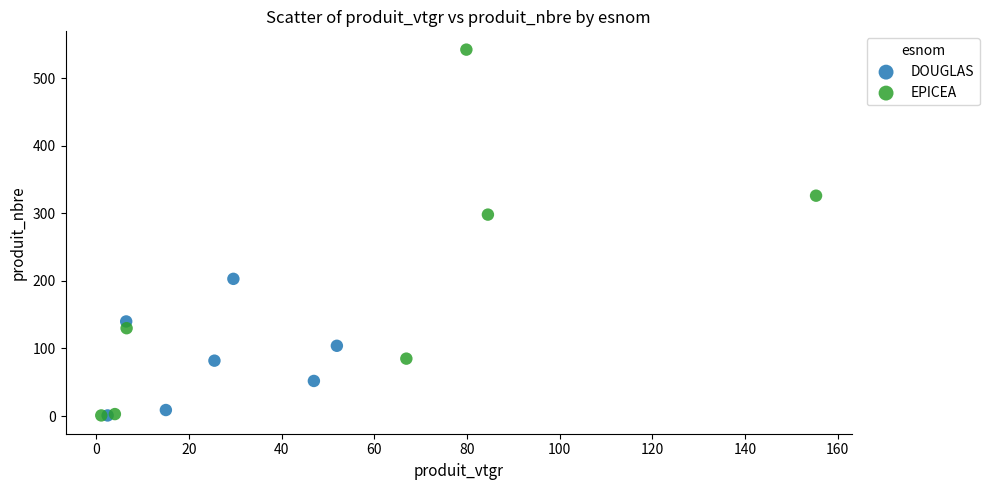

Which series reaches the maximum Y coordinate?

EPICEA